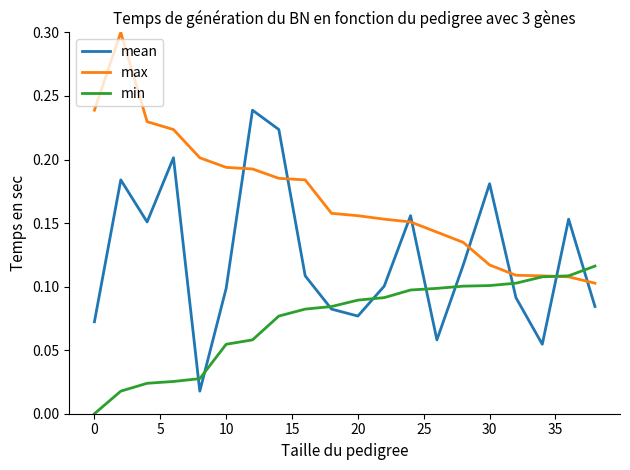

Which series ends up on top after the final intersection of max and mean?

max